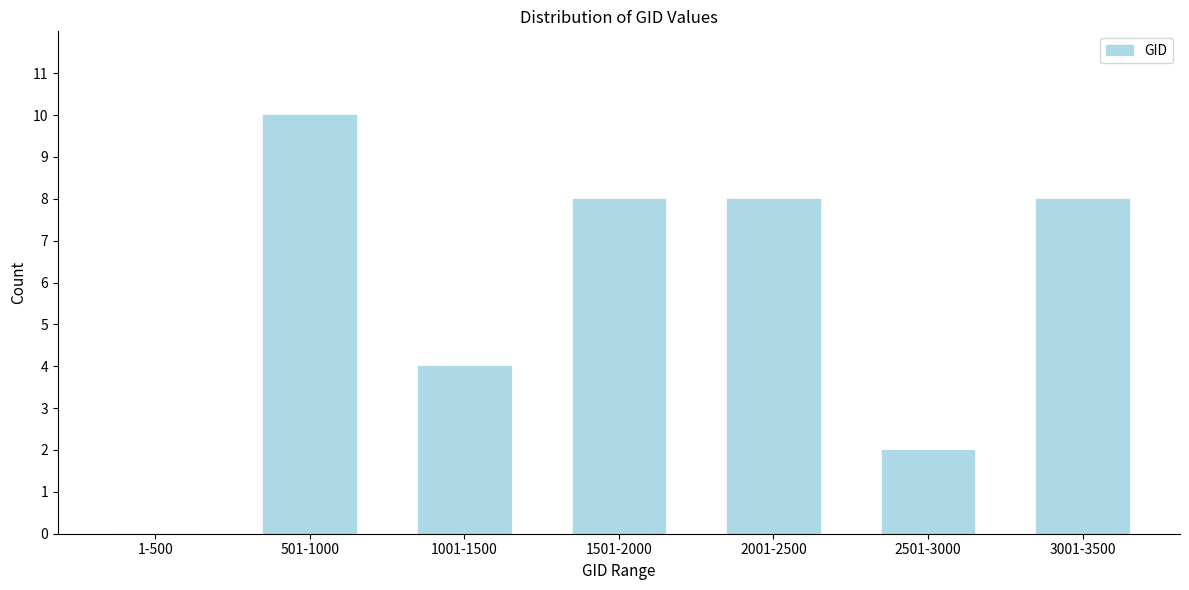

Reading right to left, extract all data points from this chart.

3001-3500=8	2501-3000=2	2001-2500=8	1501-2000=8	1001-1500=4	501-1000=10	1-500=0